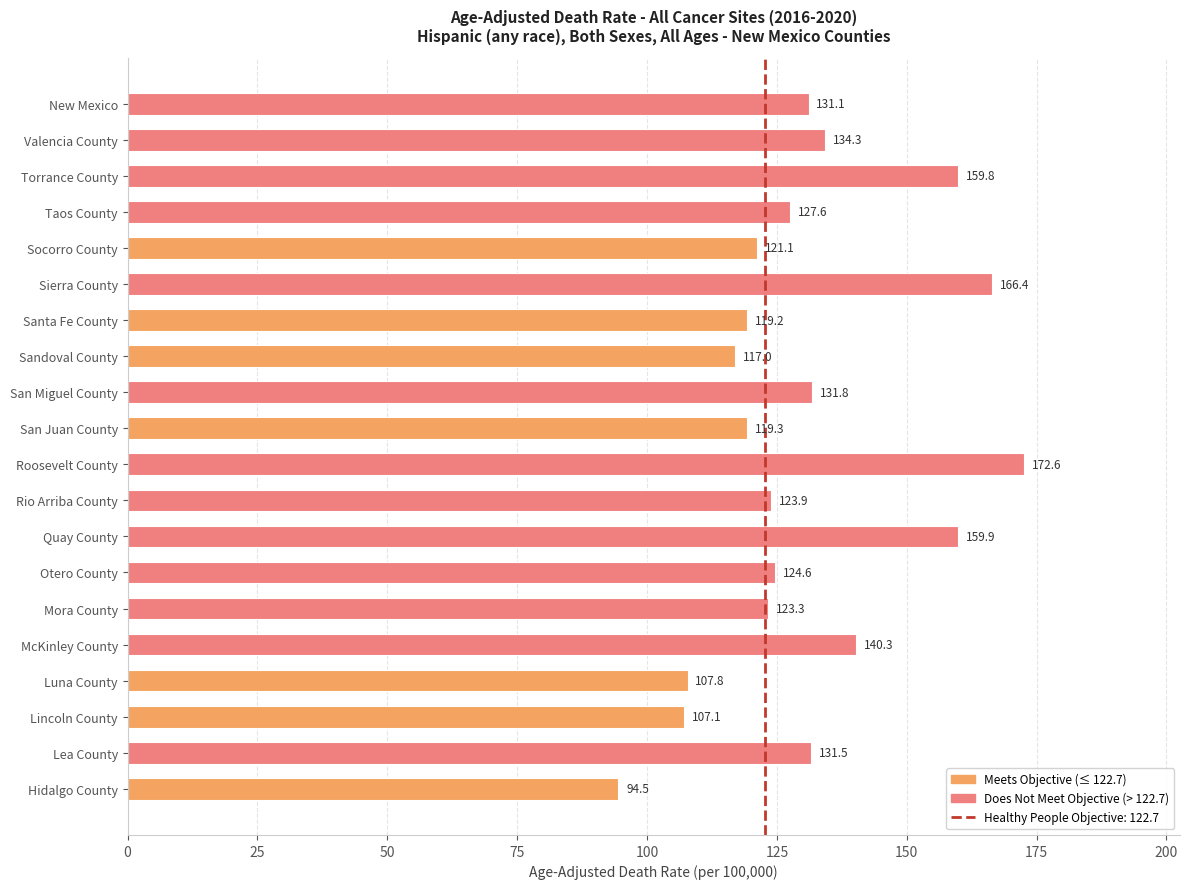

How many bars are there in total?

20